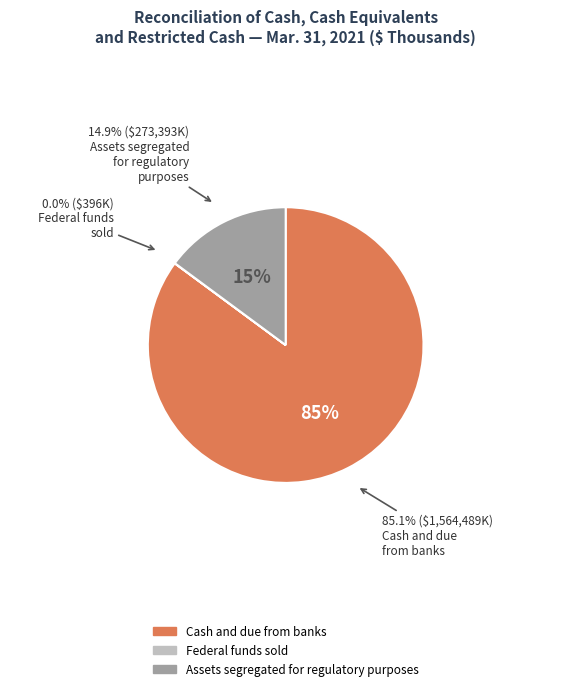

Which slice is the largest?

Cash and due from banks